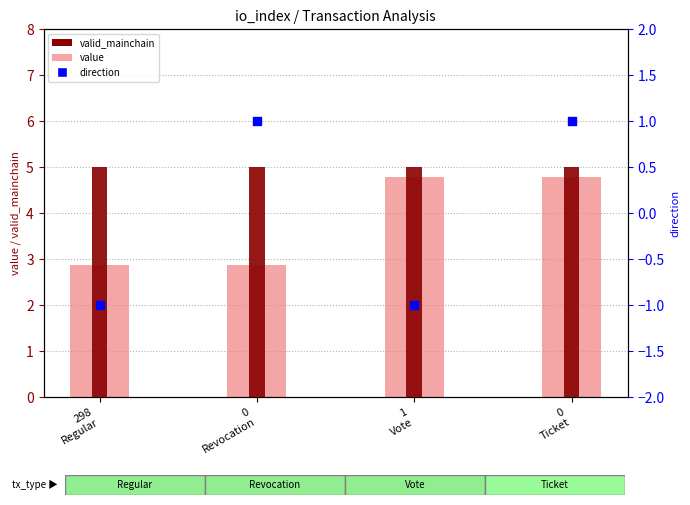

Is the value of value at 0
Revocation greater than the value of direction at 298
Regular?

Yes